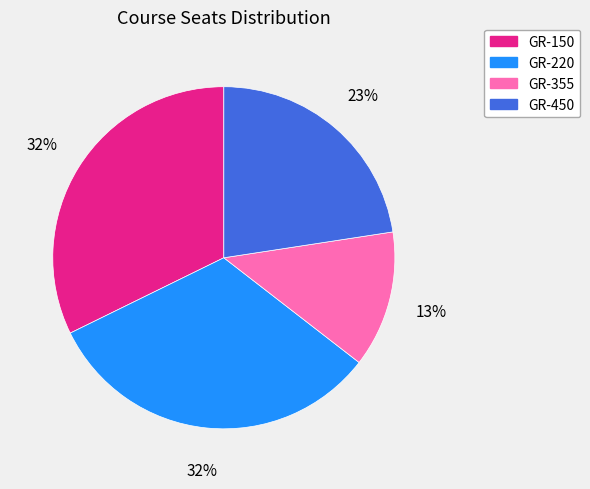

Between GR-355 and GR-450, which is larger?

GR-450